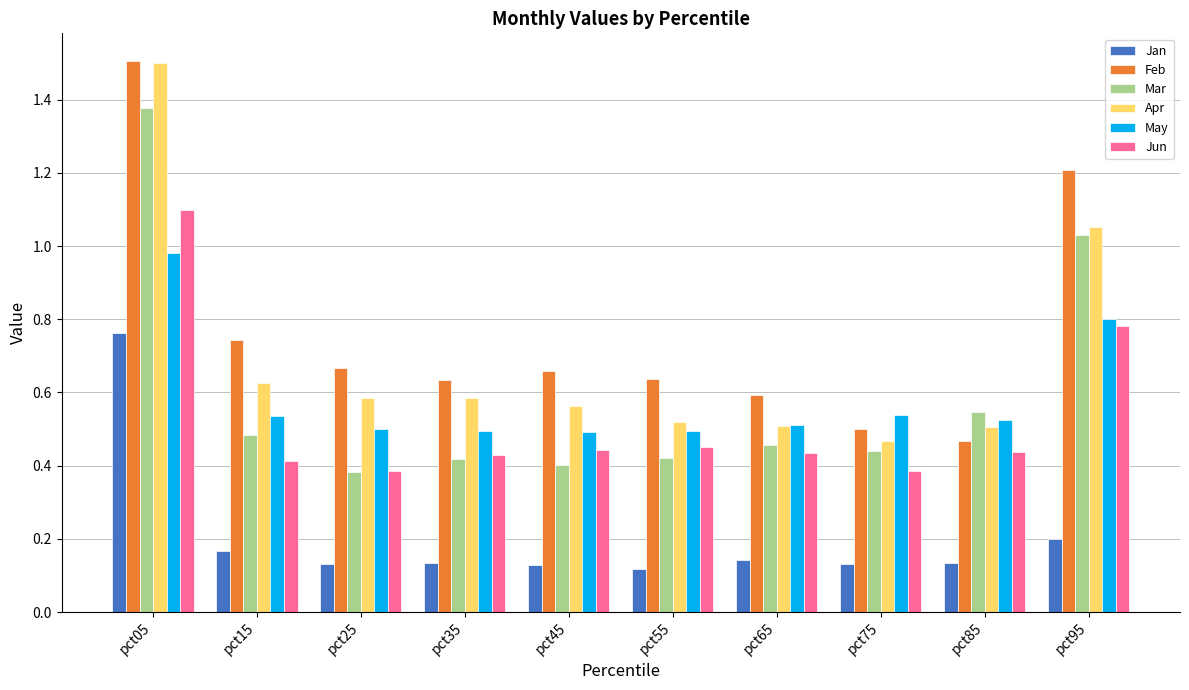

What is the total value across all series at pct85?

2.6